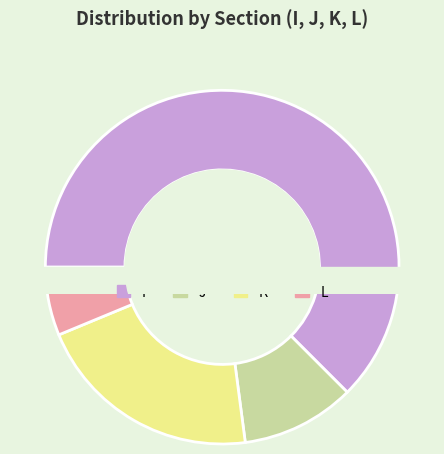

To the nearest percent, what is the combined percentage of I and K?

83%